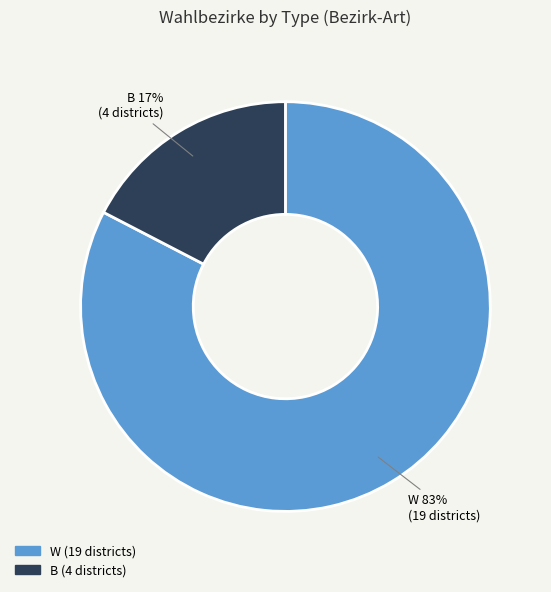

To the nearest percent, what is the average slice percentage?

50%